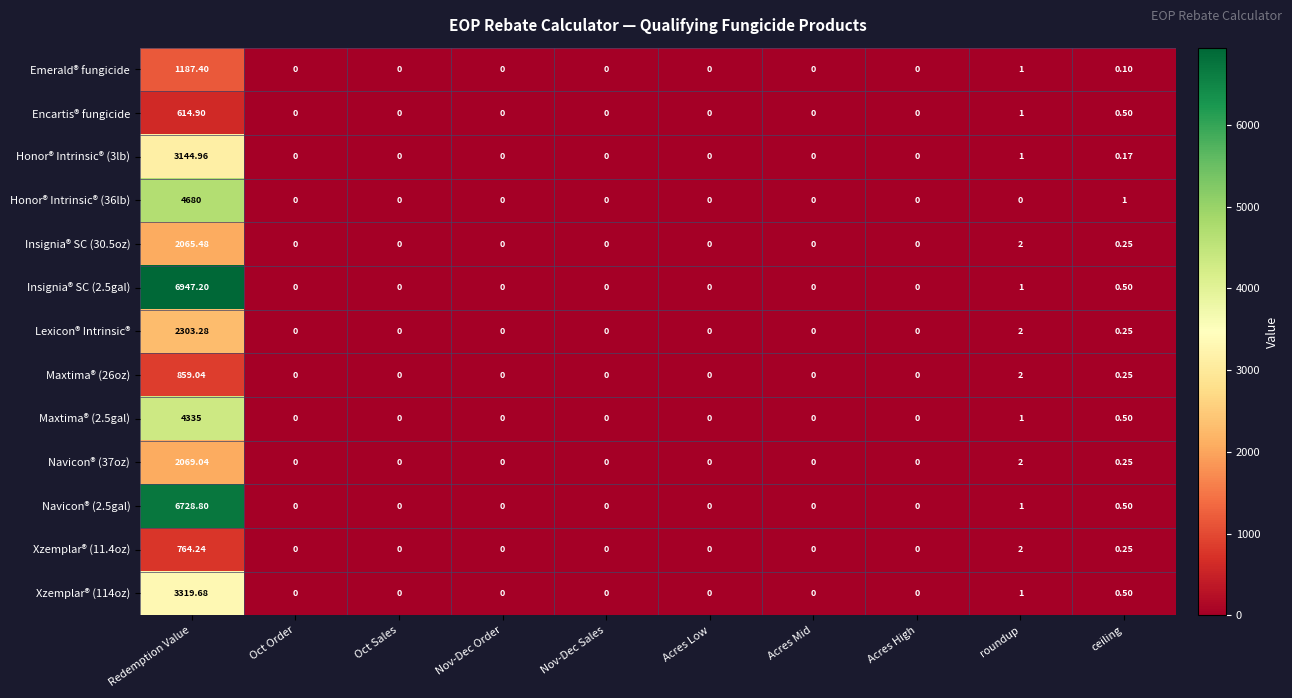

At which category is the sum across all series the highest?

Redemption Value